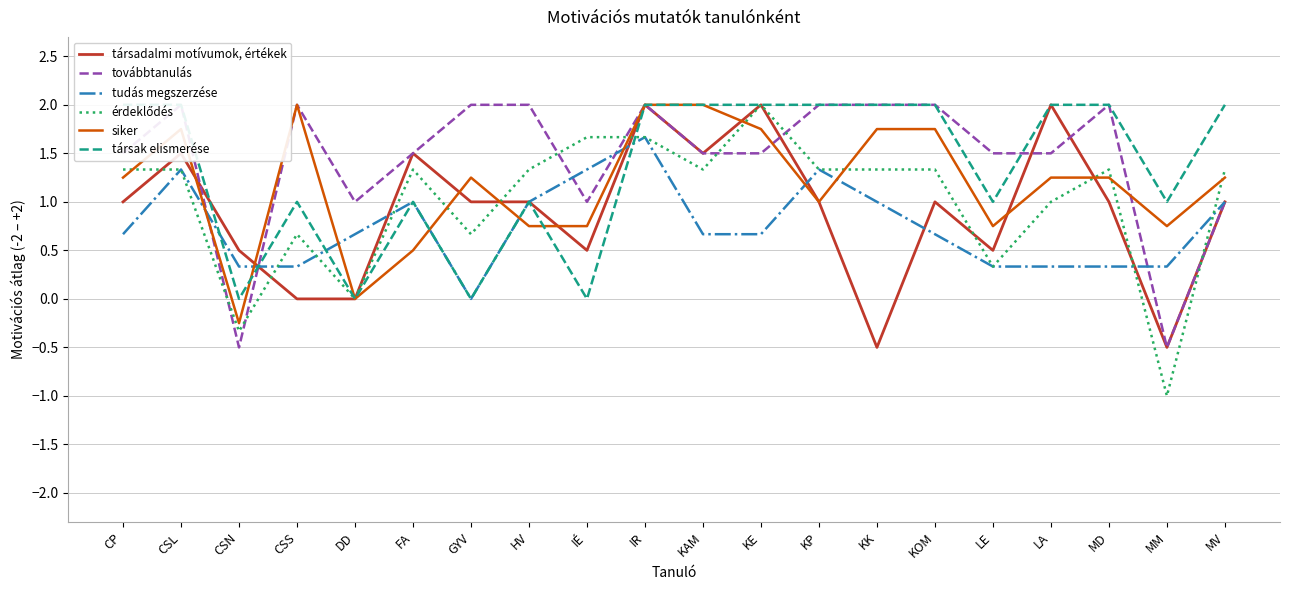

What is the value of the érdeklődés point at the 12th from the left?

2.0